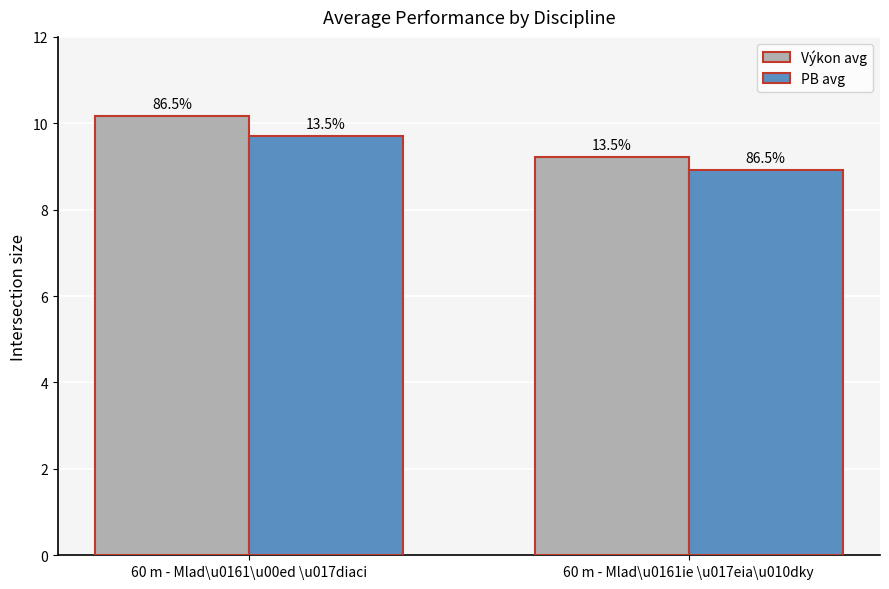

What is the total value across all series at 60 m - Mlad\u0161ie \u017eia\u010dky?

18.2